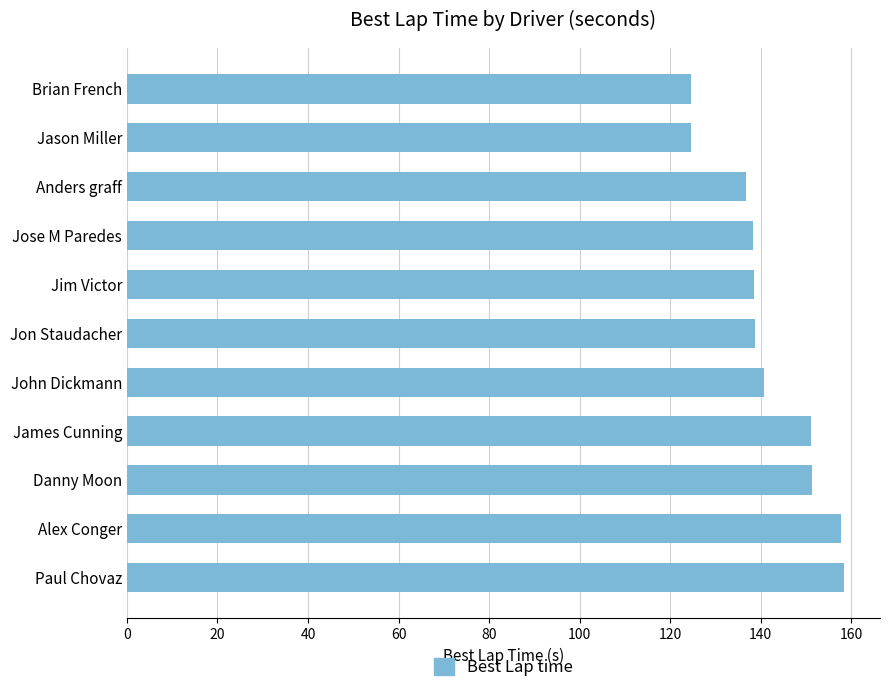

What is the smallest value displayed?

124.7